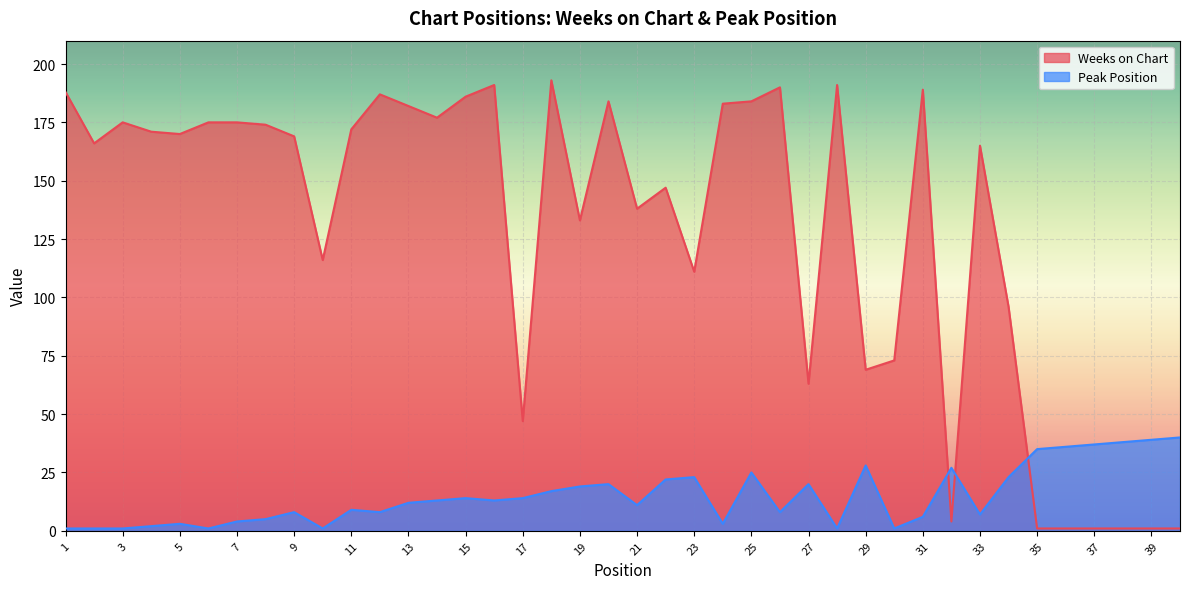

True or false: Weeks on Chart and Peak Position cross at least once.

True